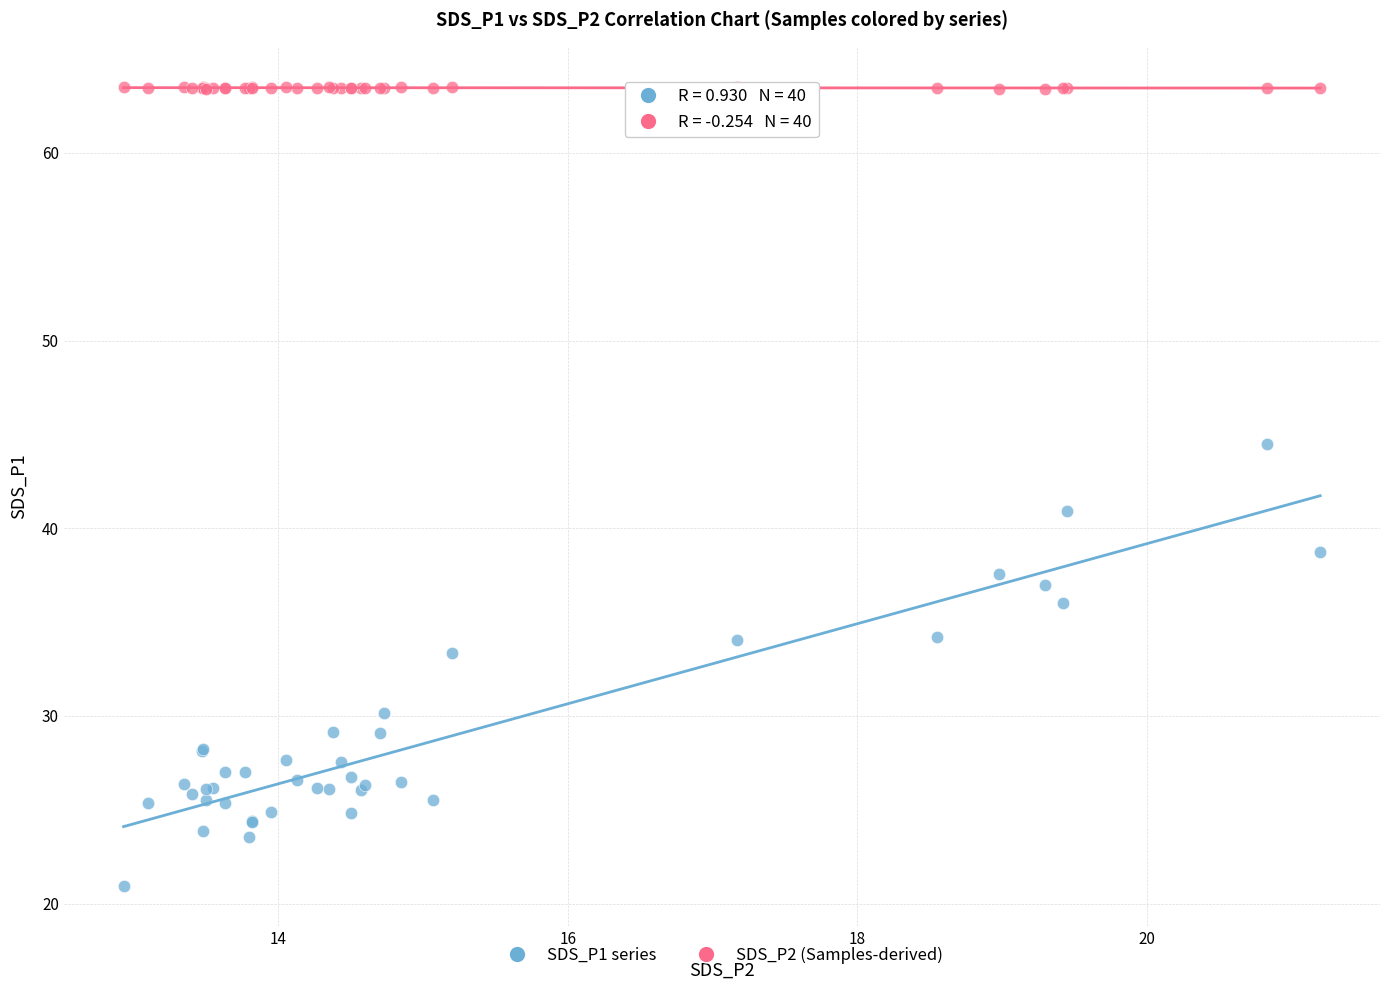

Which series contains the highest Y value?

SDS_P2 (Samples-derived)